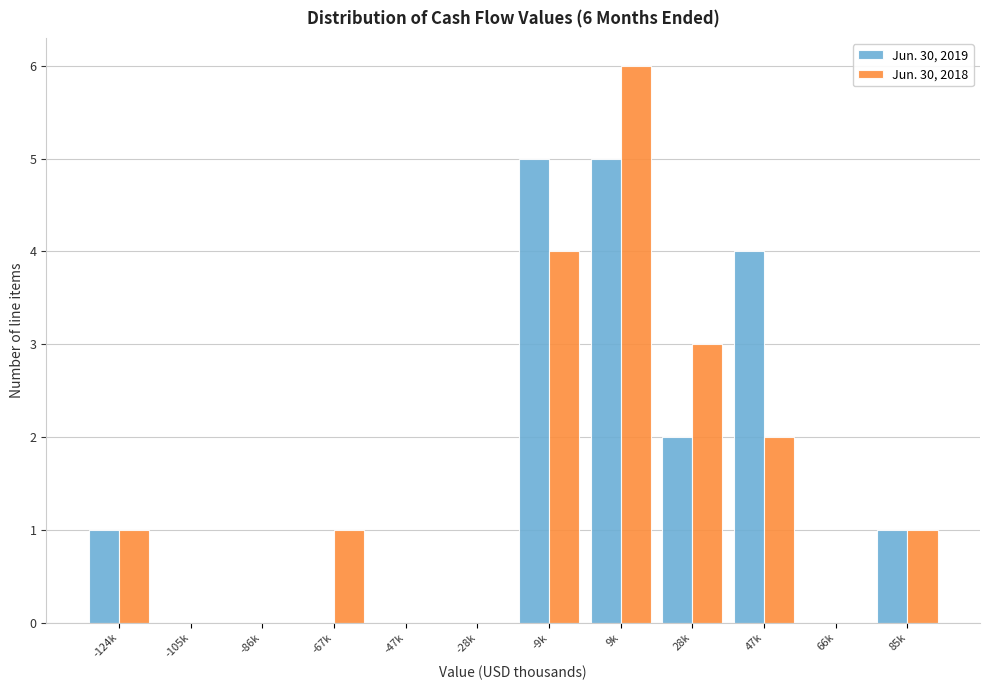

Reading left to right, transcribe all the data shown in this chart.

Jun. 30, 2019: -124k=1	-105k=0	-86k=0	-67k=0	-47k=0	-28k=0	-9k=5	9k=5	28k=2	47k=4	66k=0	85k=1
Jun. 30, 2018: -124k=1	-105k=0	-86k=0	-67k=1	-47k=0	-28k=0	-9k=4	9k=6	28k=3	47k=2	66k=0	85k=1